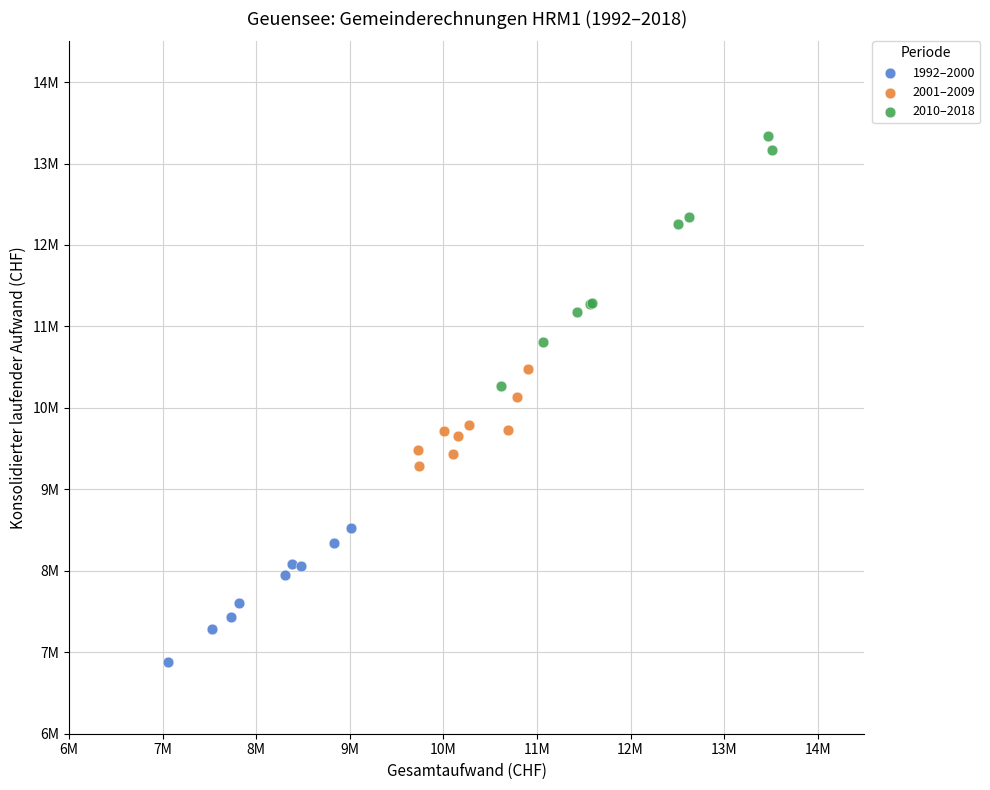

What are all the series names shown in the legend?

1992–2000, 2001–2009, 2010–2018